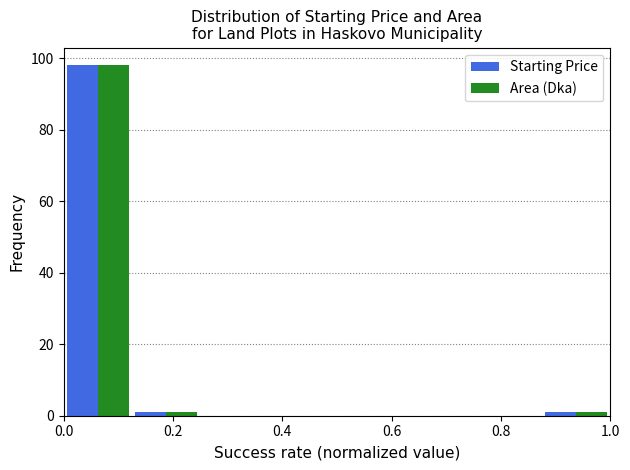

What is the height of the Starting Price bar covering 0.000 to 0.125 on the x-axis? Neither the bar edges nor the heights are printed on the chart, so give them approximately, as read against the axes.

98